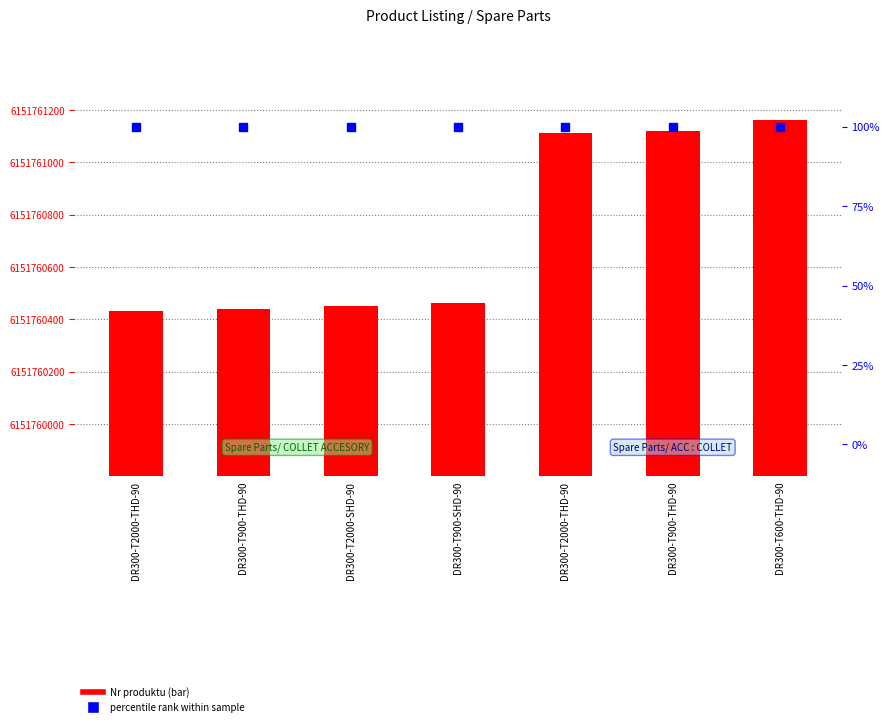

Which series reaches the maximum Y coordinate?

Nr produktu